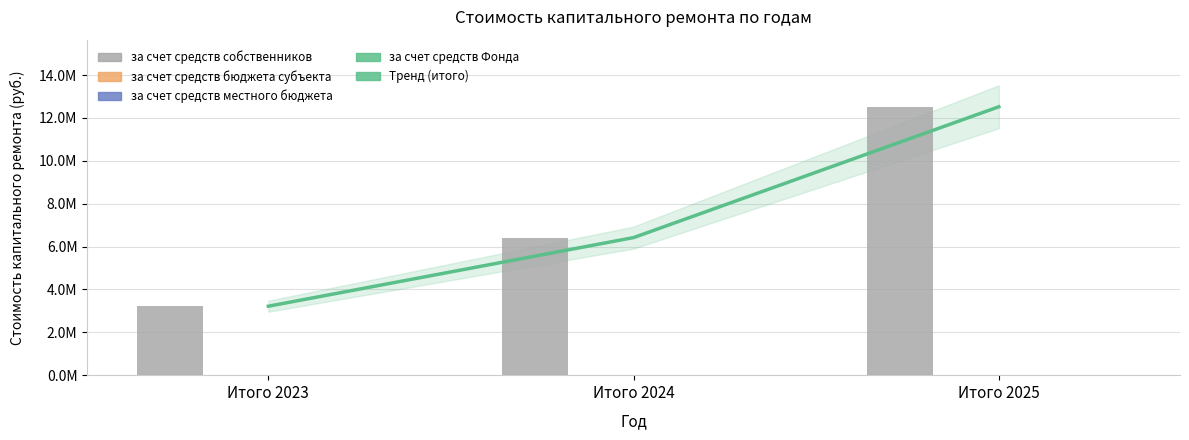

What is the difference between the maximum and minimum values in the за счет средств собственников series?

9304731.3